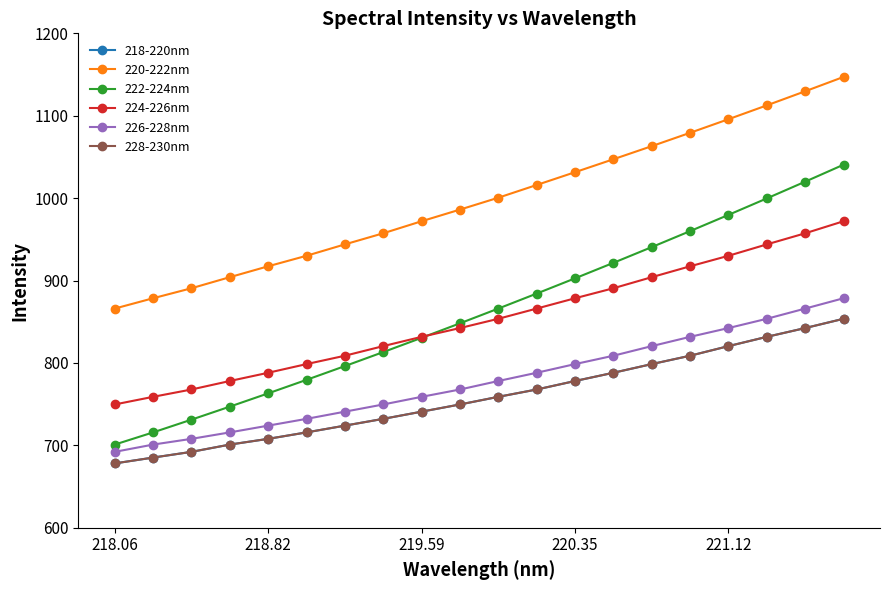

Does the chart have visible grid lines?

No